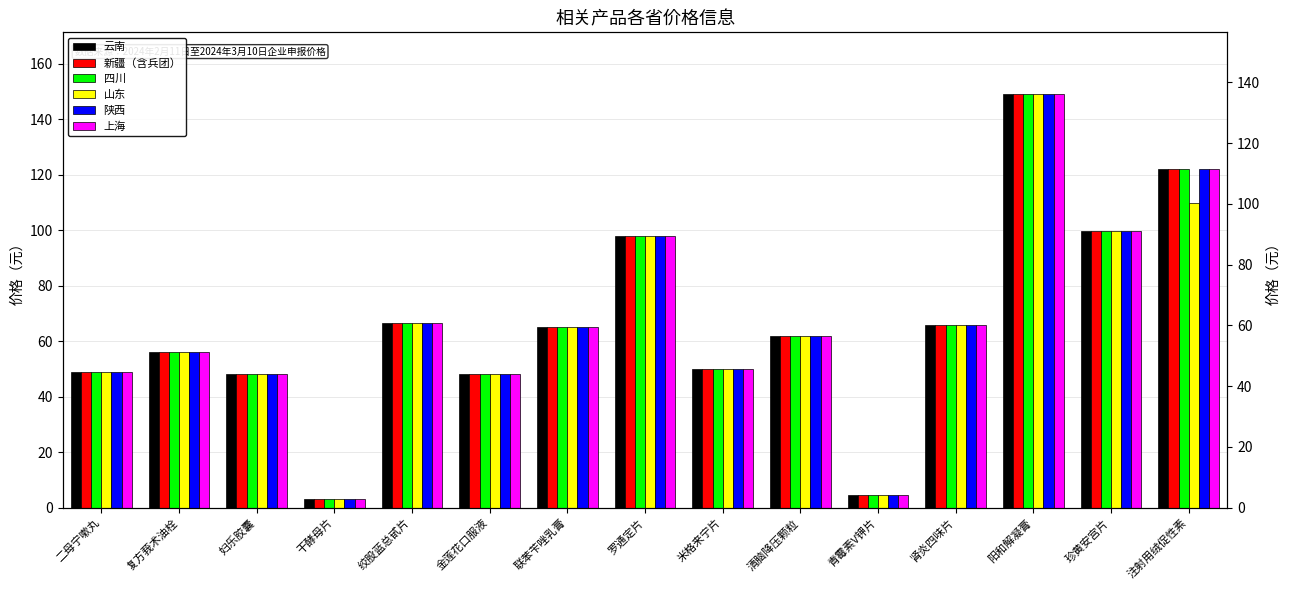

Which series has the largest total across all categories?

云南